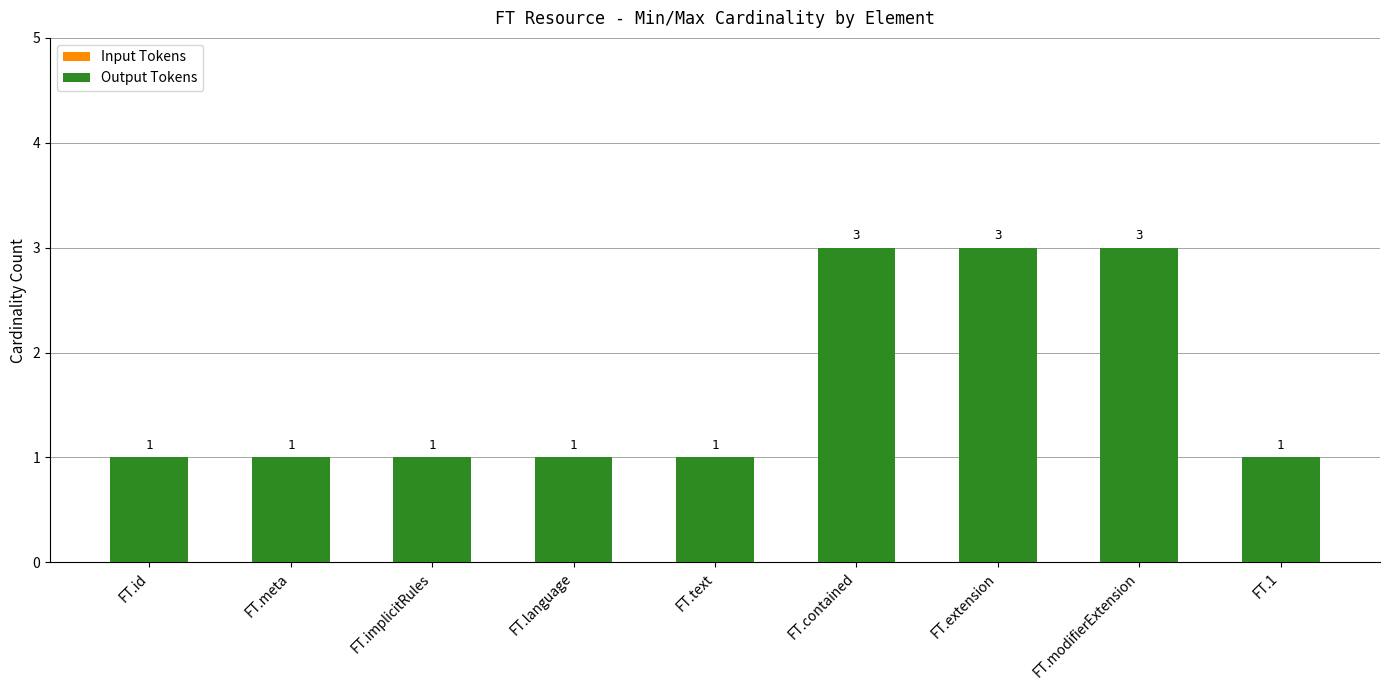

How many series are shown in this chart?

1